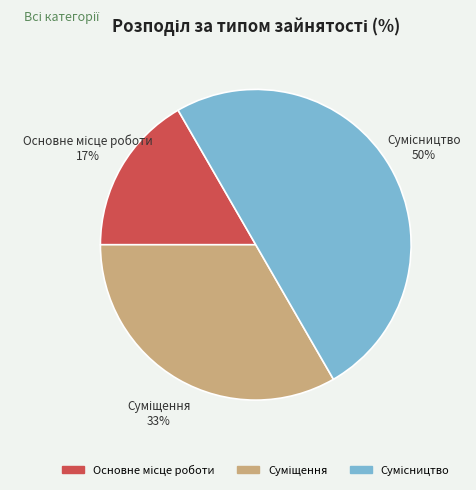

Count the number of slices in the pie.

3